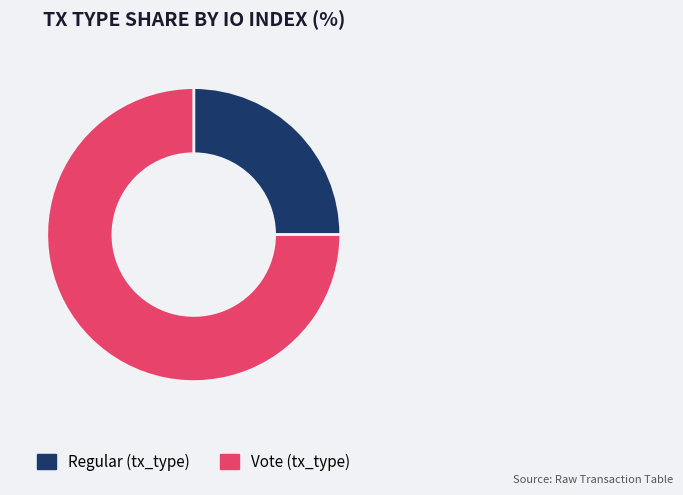

Combined, do Vote (tx_type) and Regular (tx_type) account for over 50%?

Yes